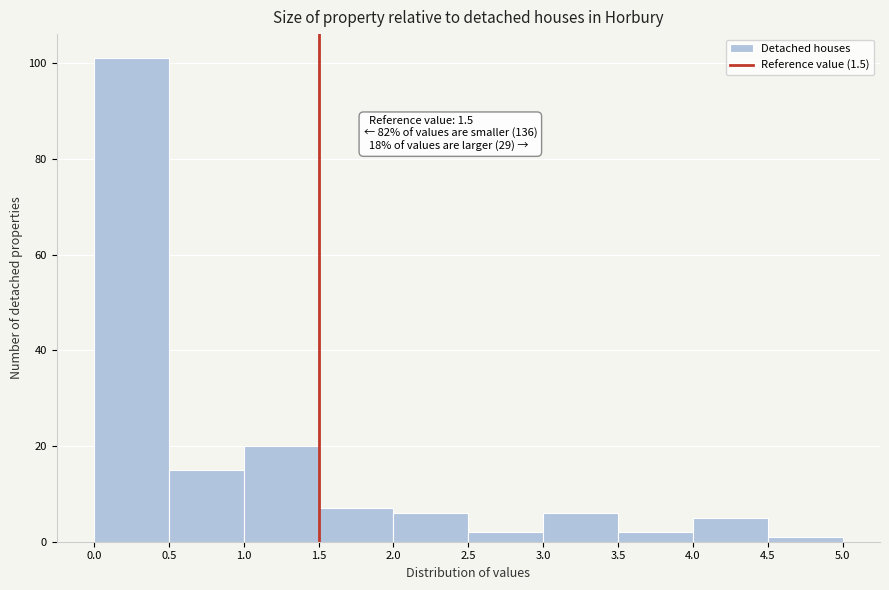

Which range on the x-axis has the tallest bar?

0.0 to 0.5